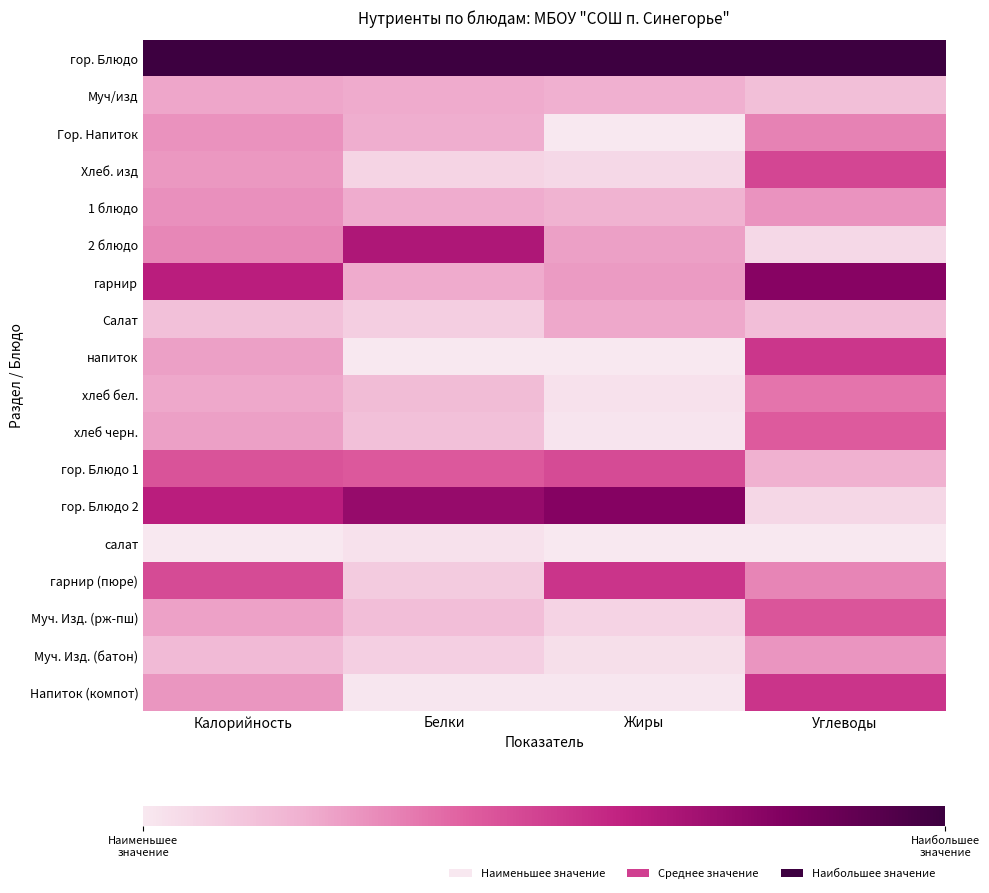

Which series has the largest total across all categories?

гор. Блюдо